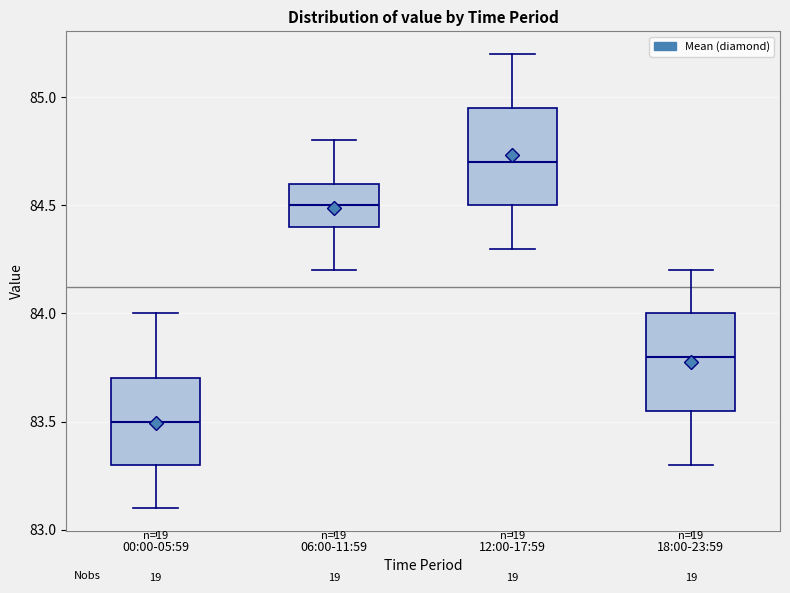

Which box's median line is the lowest?

00:00-05:59